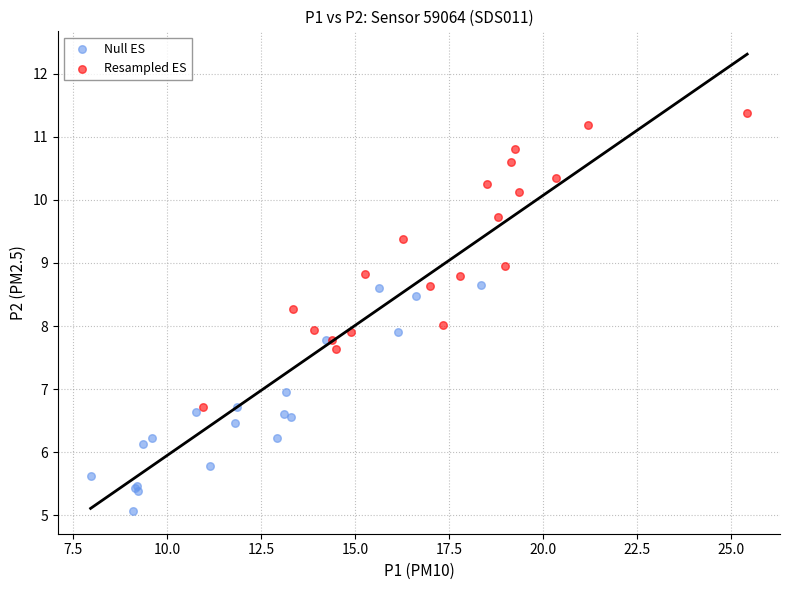

Which series has the largest Y range (max minus min)?

Resampled ES